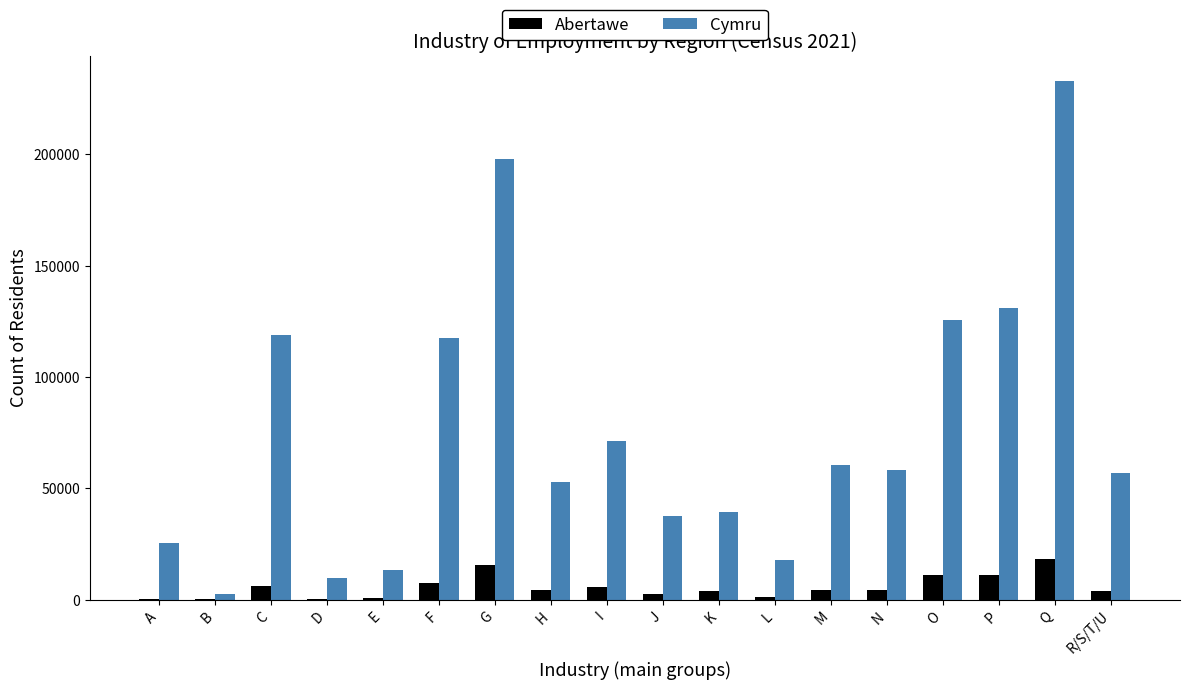

The value of Cymru at N is 39177. True or false?

False